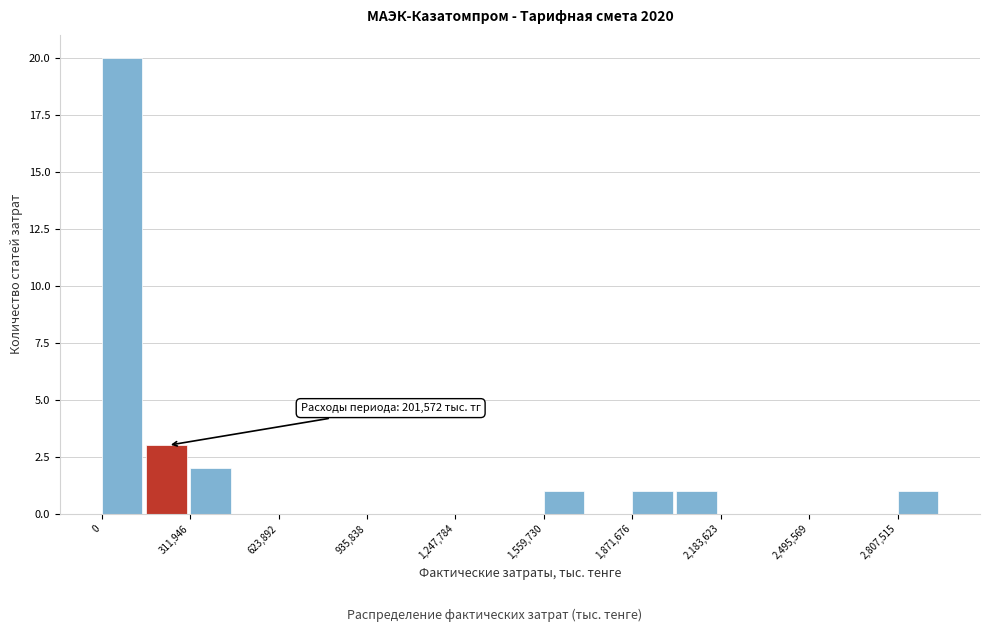

Around what value on the x-axis is the tallest bar? Give the approximate position of its centre, as read against the axis.

50000